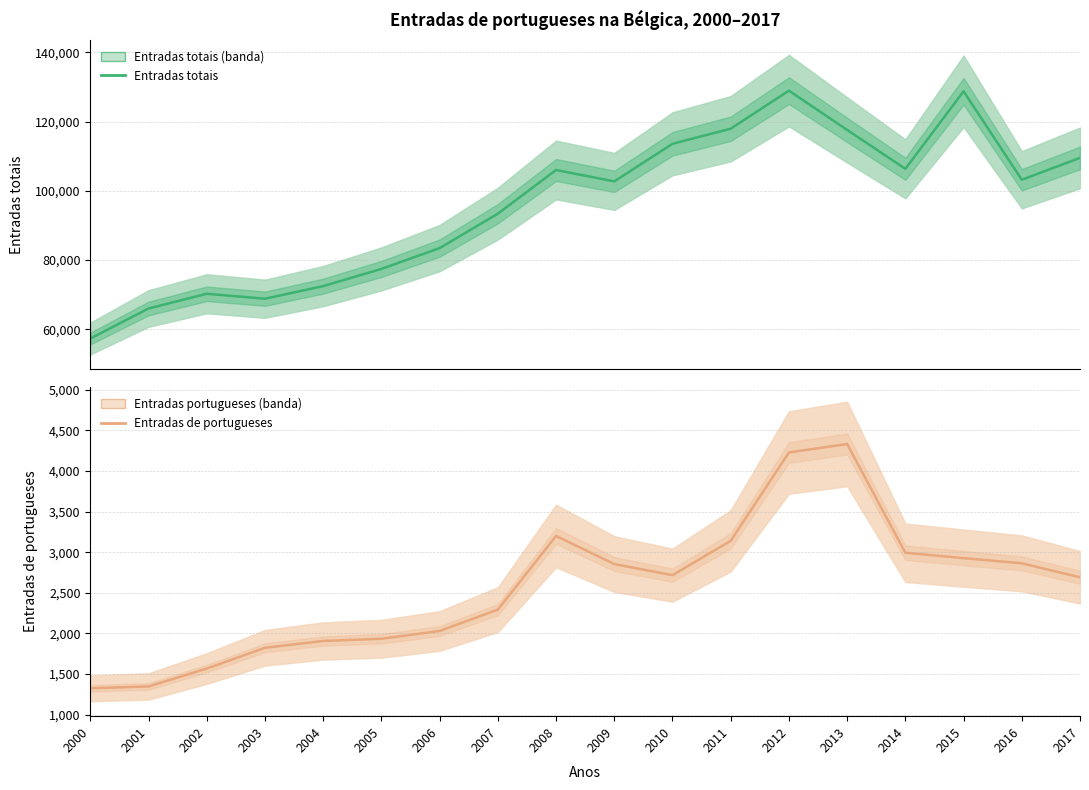

What is the sum of the Entradas de portugueses values at 2008 and 2016?

6063